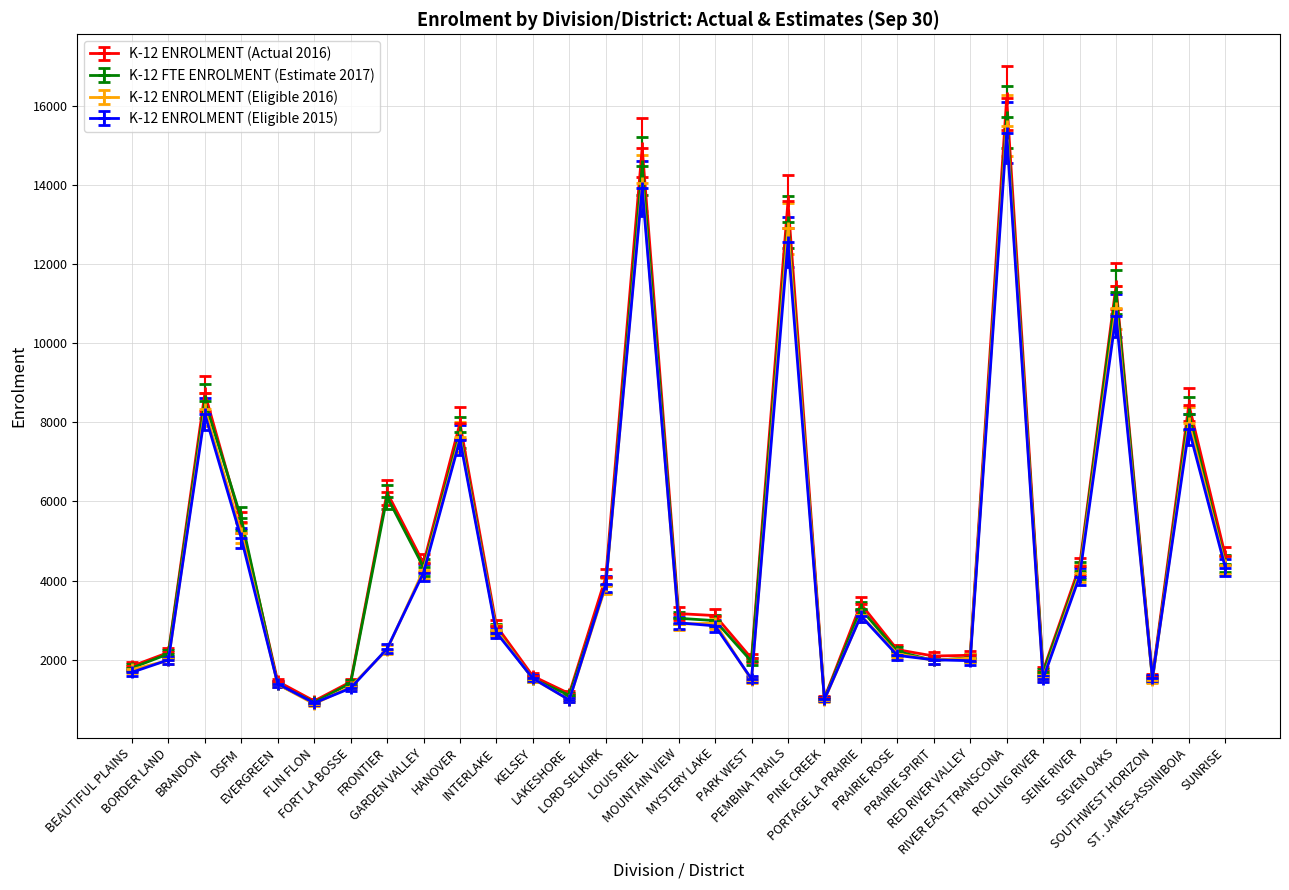

Is it true that K-12 ENROLMENT (Eligible 2015) equals 2112.2 at PRAIRIE ROSE?

True